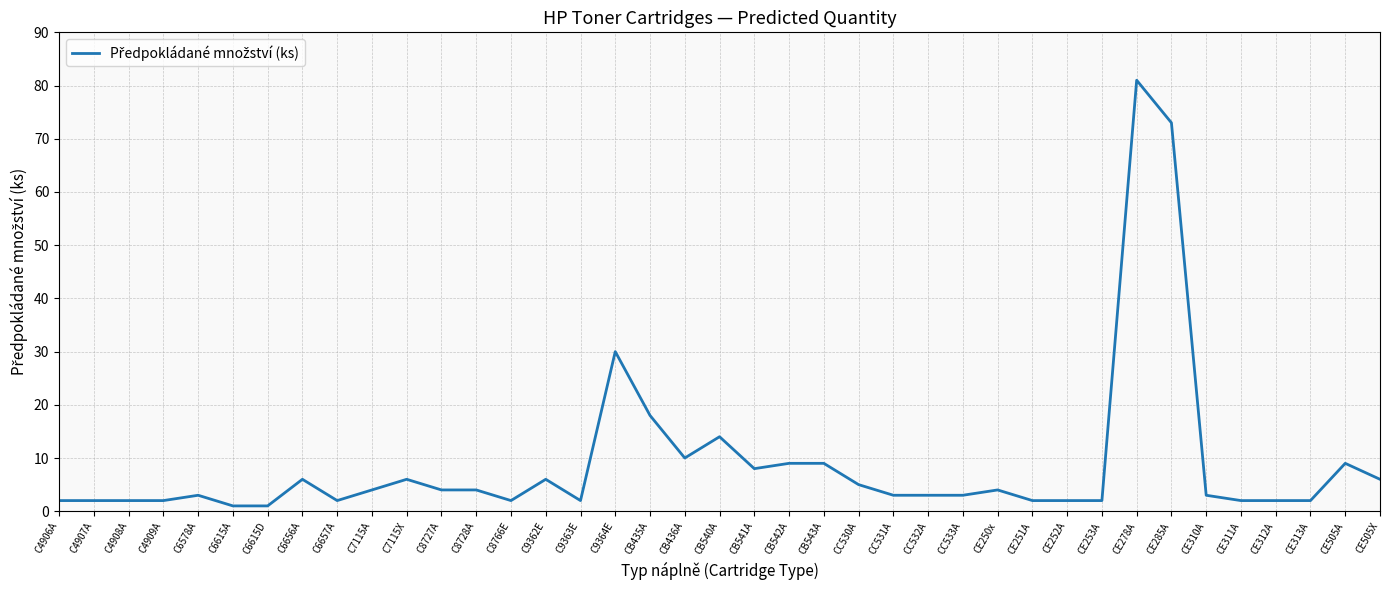

What is the change in value from CB543A to CE278A?

+72